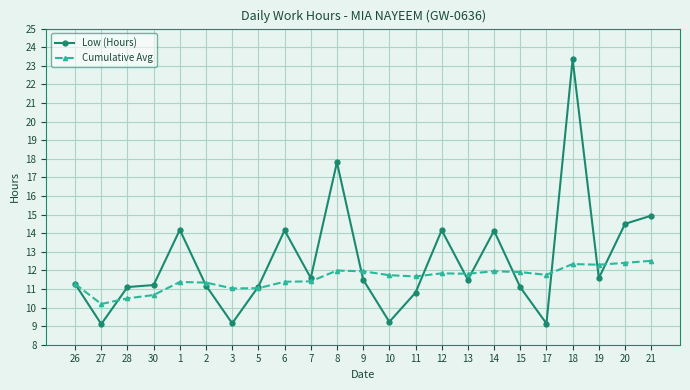

Which series changed the most between 28 and 12?

Low (Hours)